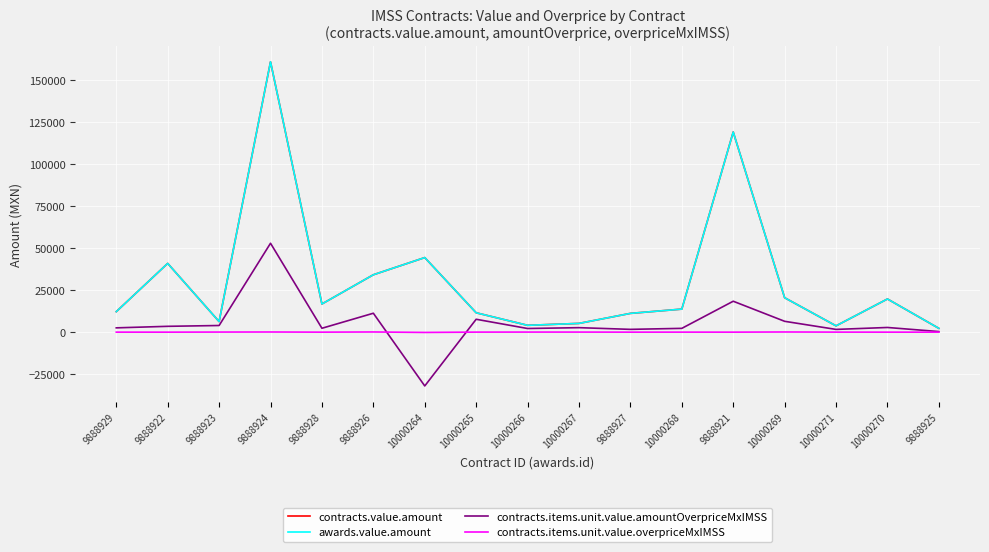

True or false: awards.value.amount and contracts.items.unit.value.overpriceMxIMSS intersect in this chart.

False